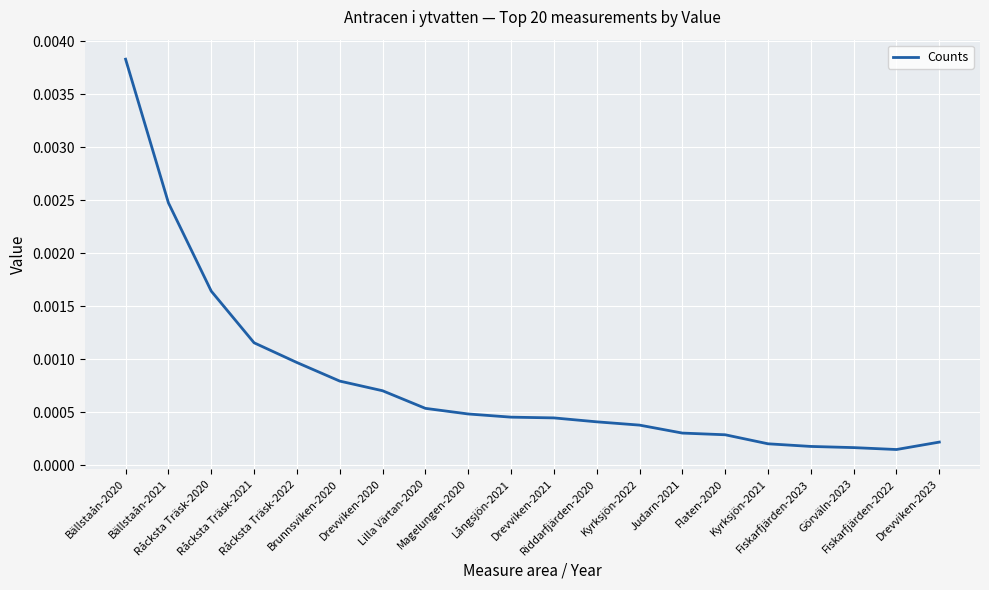

Does the chart display data point markers on the line(s)?

No